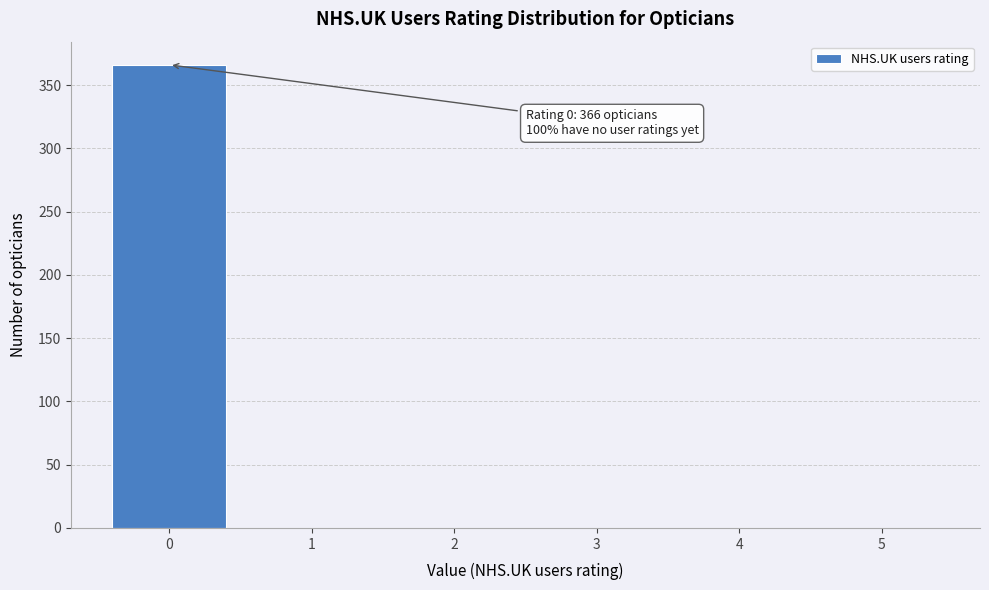

Reading right to left, what are all the values shown in this chart?

5=0	4=0	3=0	2=0	1=0	0=366